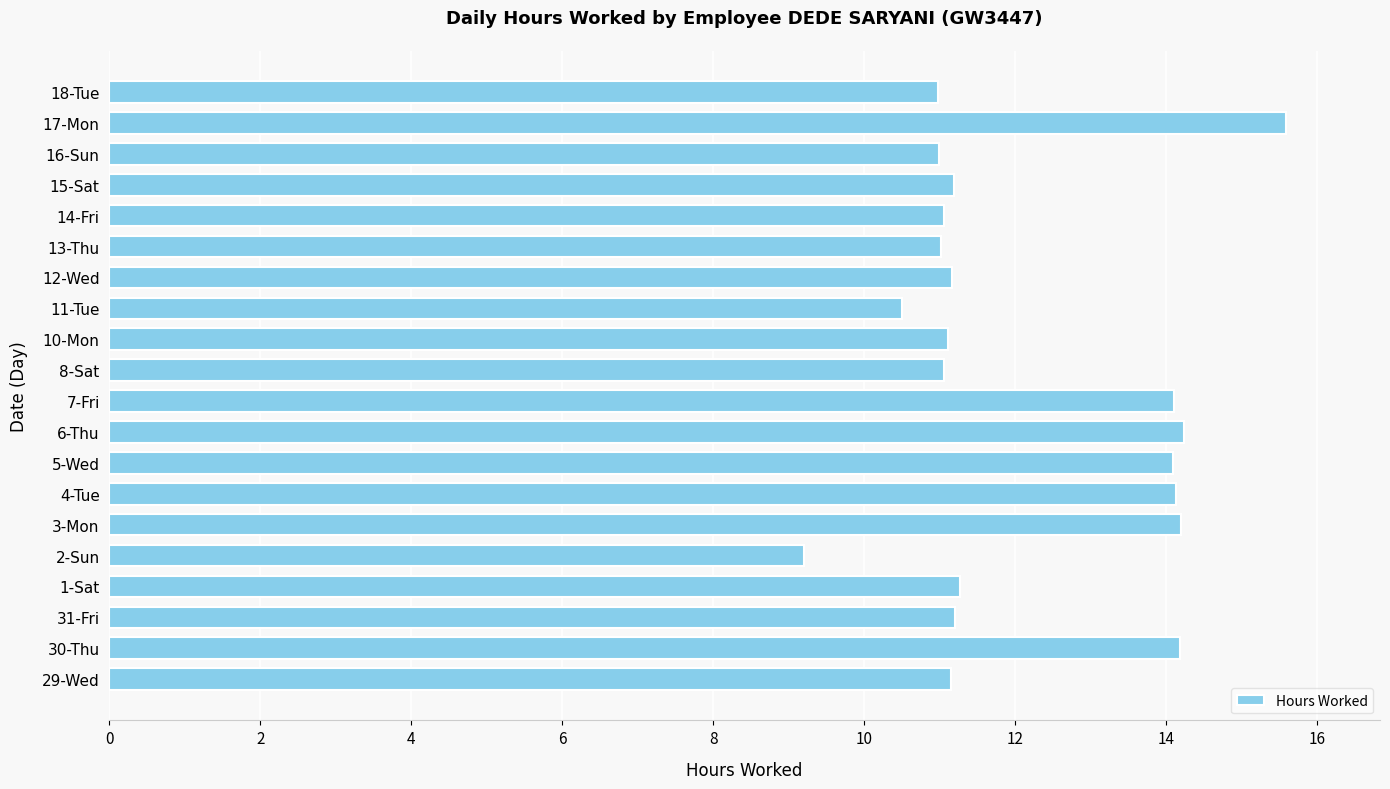

At which category does the chart reach its minimum across all series?

2-Sun